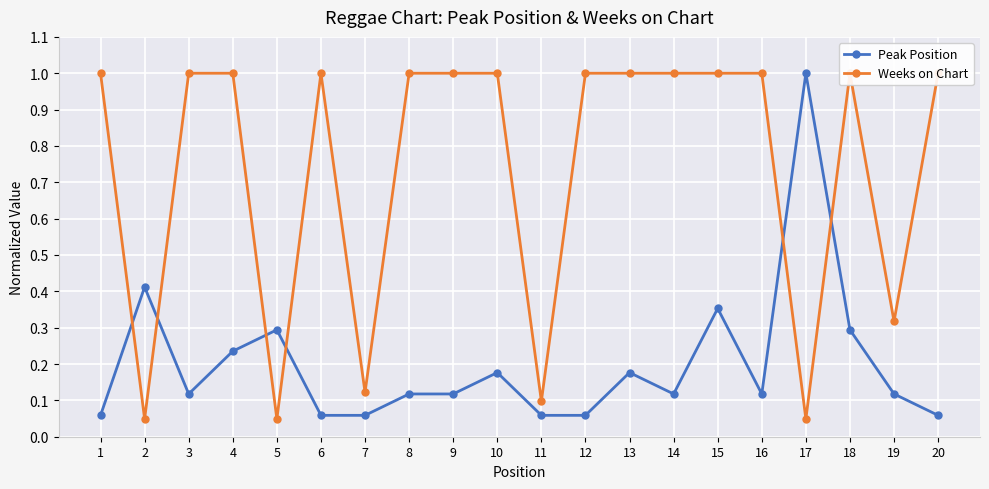

True or false: Peak Position and Weeks on Chart intersect in this chart.

True